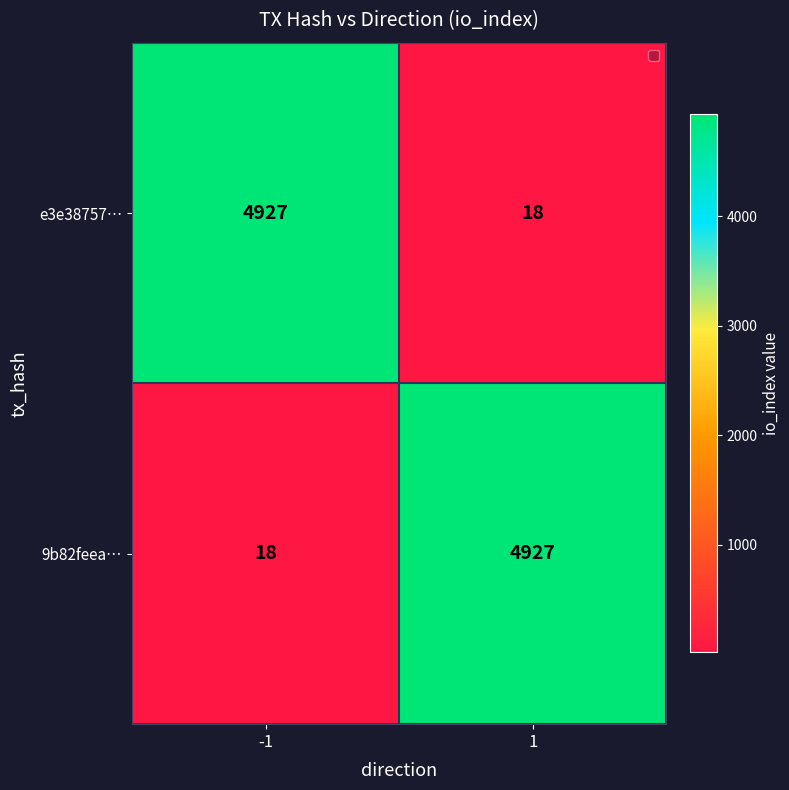

Reading left to right, what are all the values shown in this chart?

e3e38757…: -1=4927	1=18
9b82feea…: -1=18	1=4927